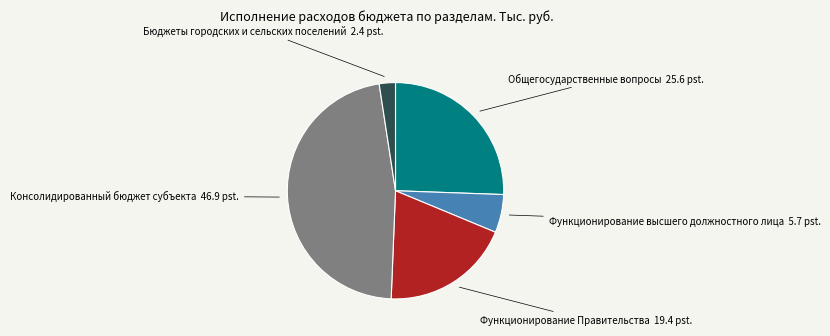

Is it true that Общегосударственные вопросы 25.6 pst. is 17% of the pie?

False